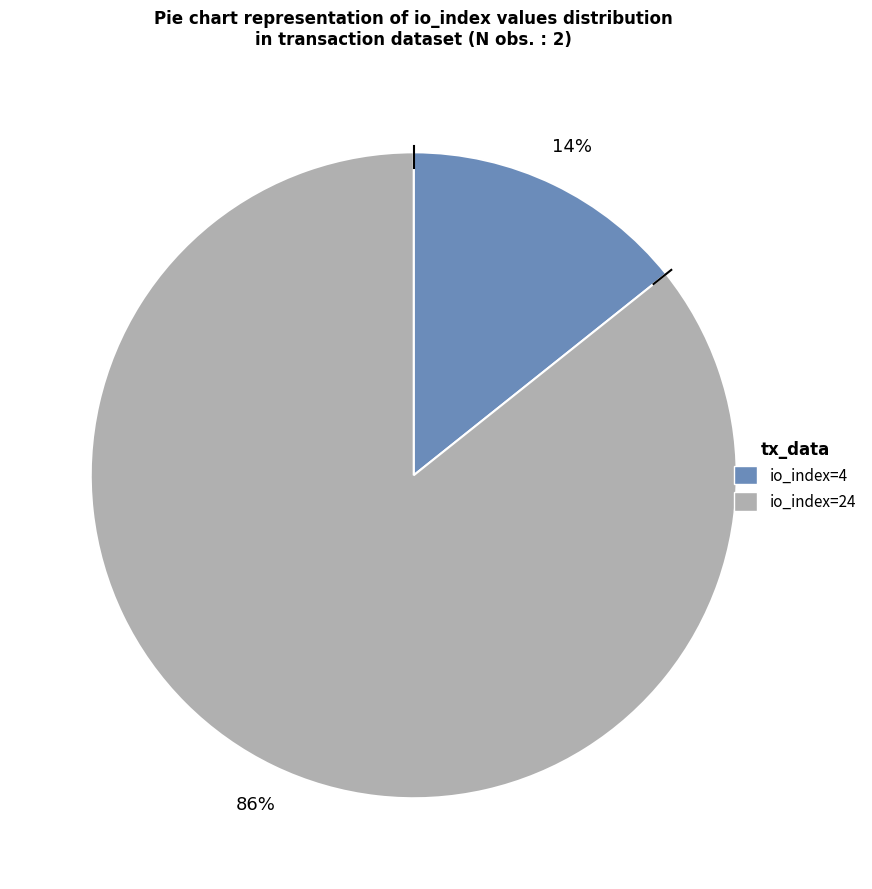

Between io_index=4 and io_index=24, which is larger?

io_index=24